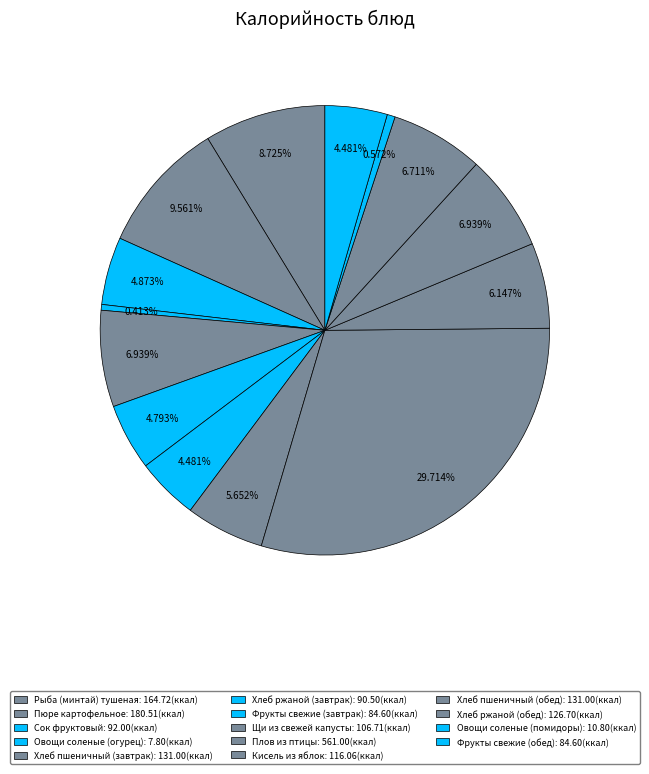

To the nearest percent, what is the combined percentage of Пюре картофельное and Овощи соленые (помидоры)?

10%